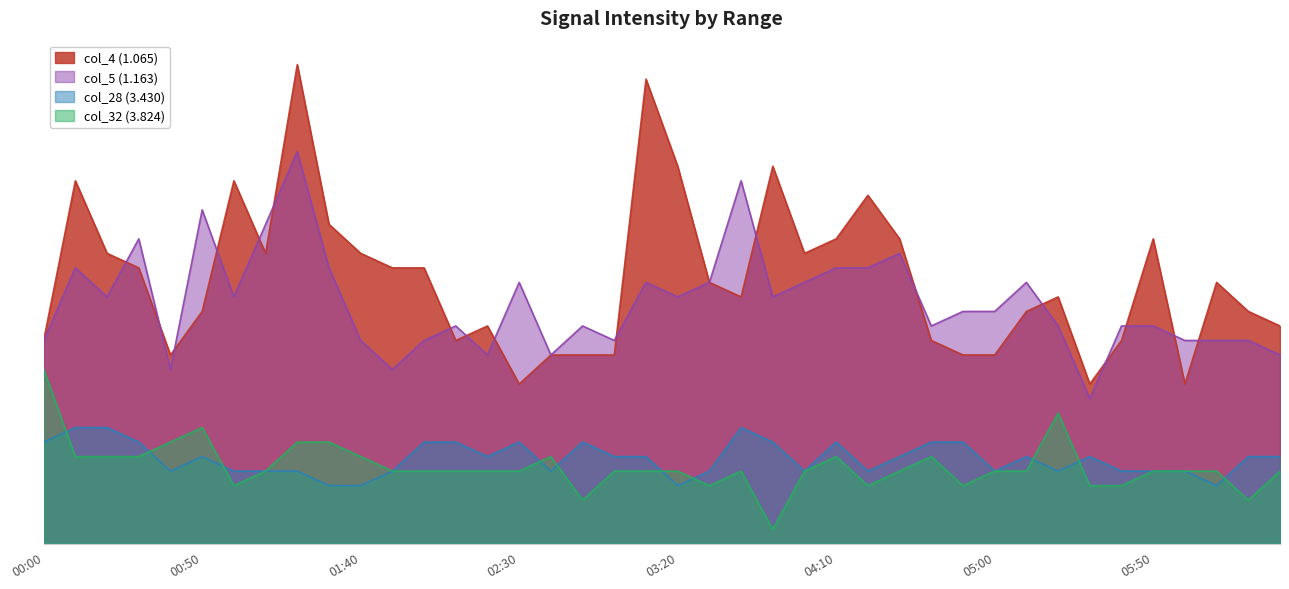

What is the sum of all col_4 (1.065) values?

72.8